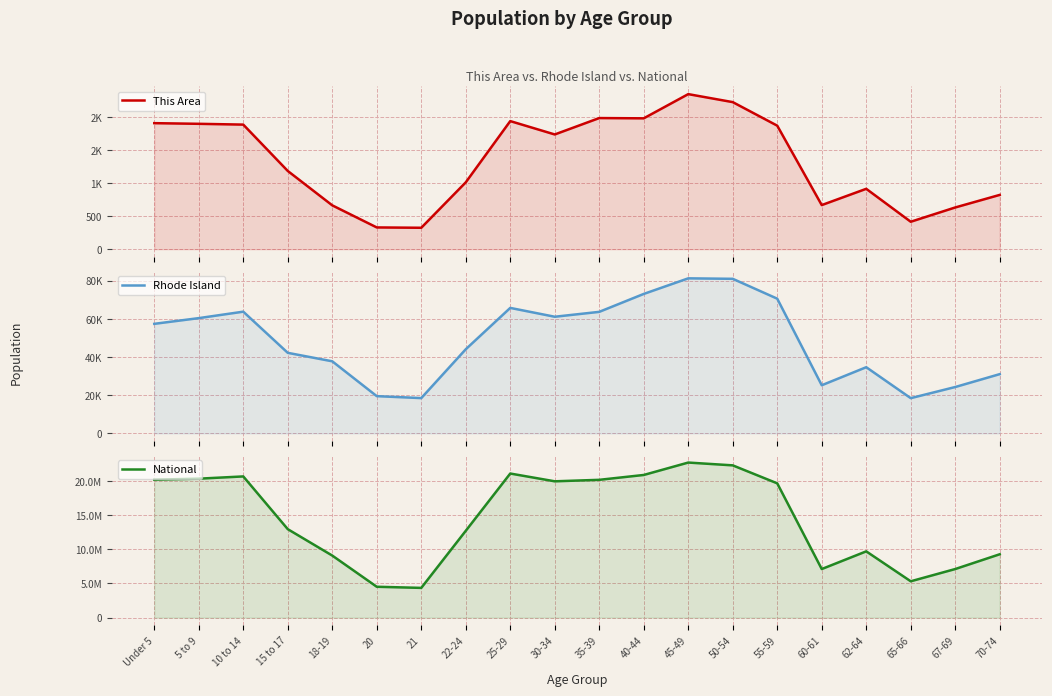

List the series in order of their peak value, highest first.

National, Rhode Island, This Area